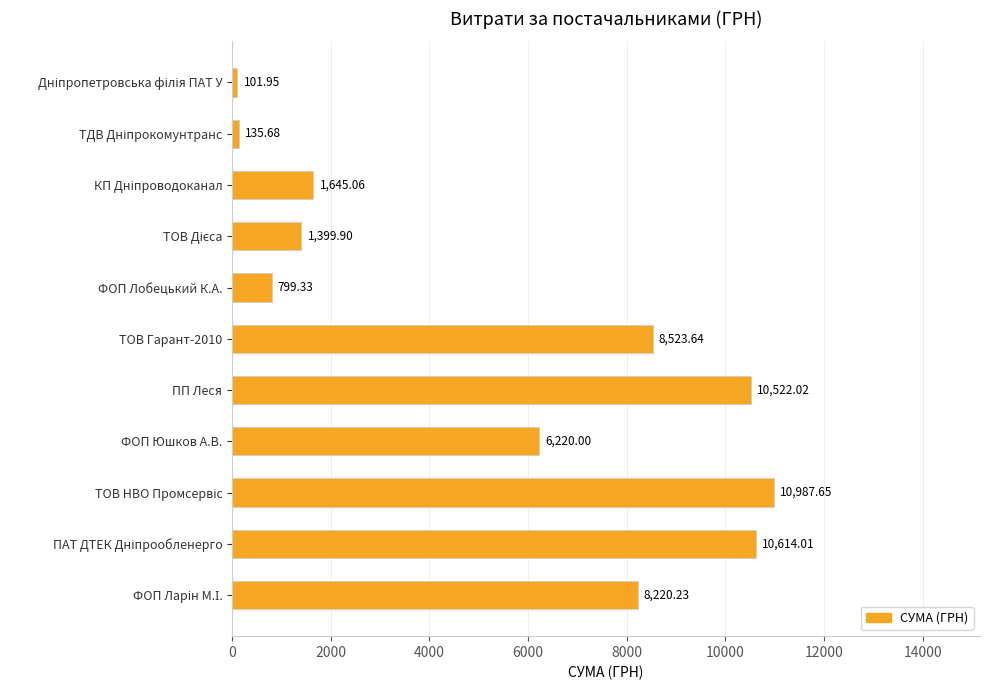

What is the average value?

5379.0